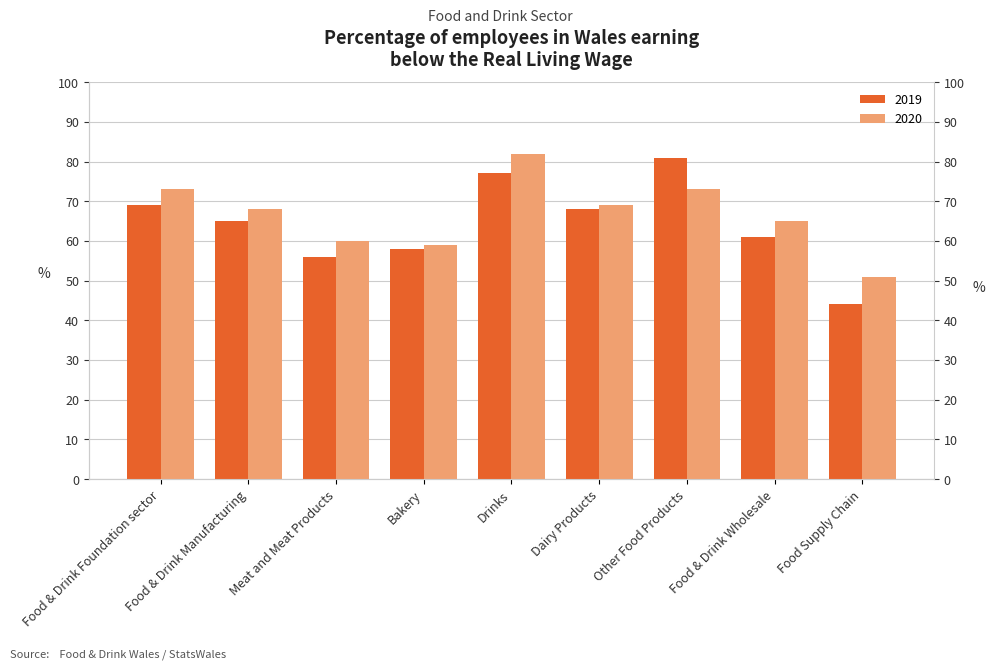

At how many categories does at least one series exceed 69?

3